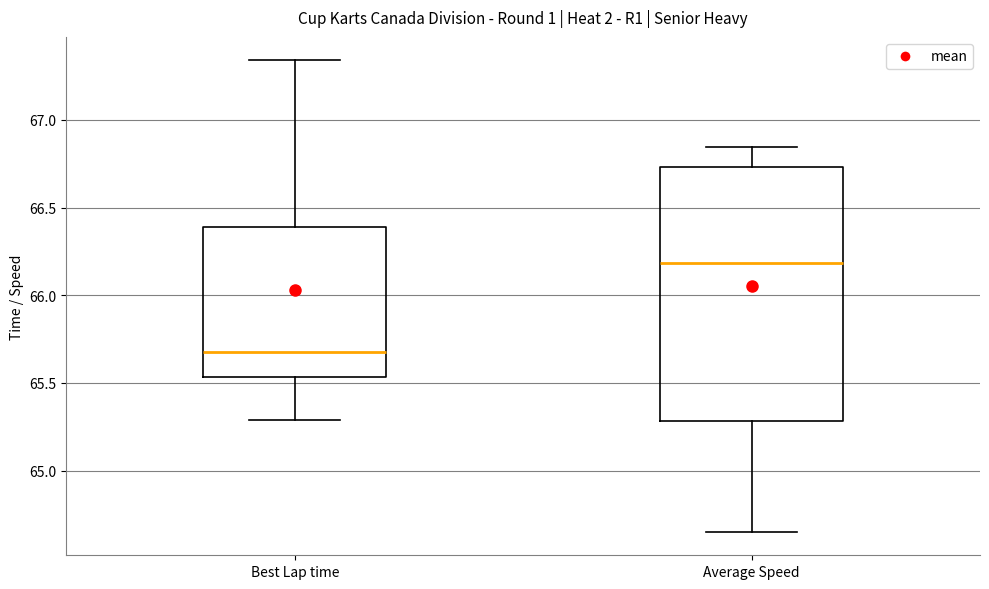

Which box has the highest median line?

Average Speed